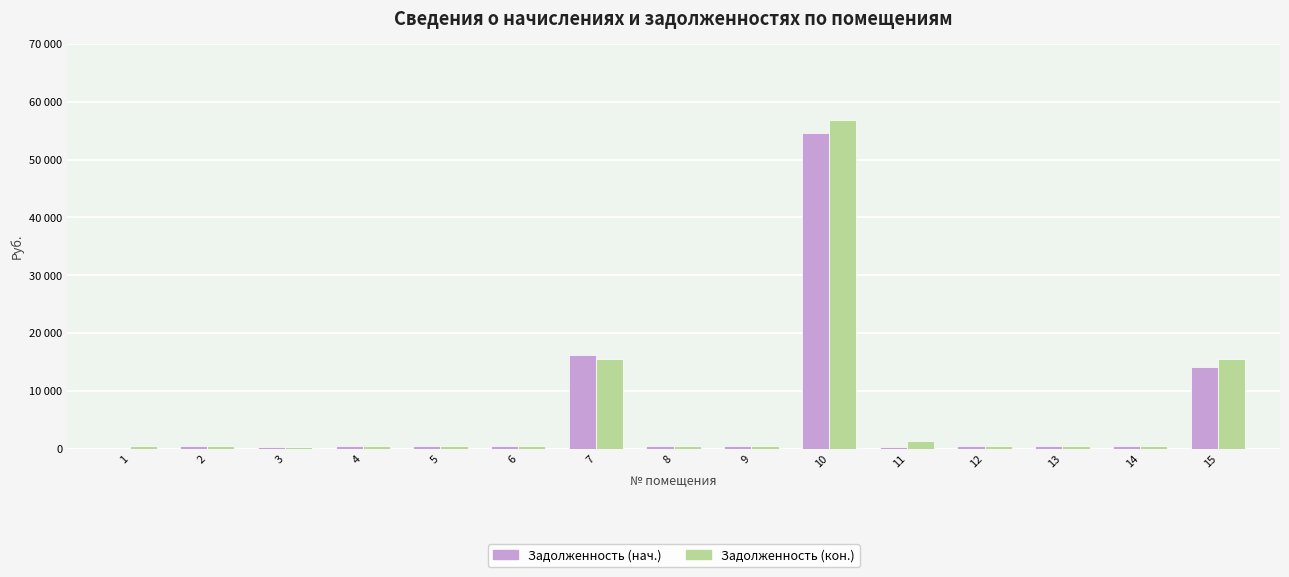

What are all the series names shown in the legend?

Задолженность (нач.), Задолженность (кон.)